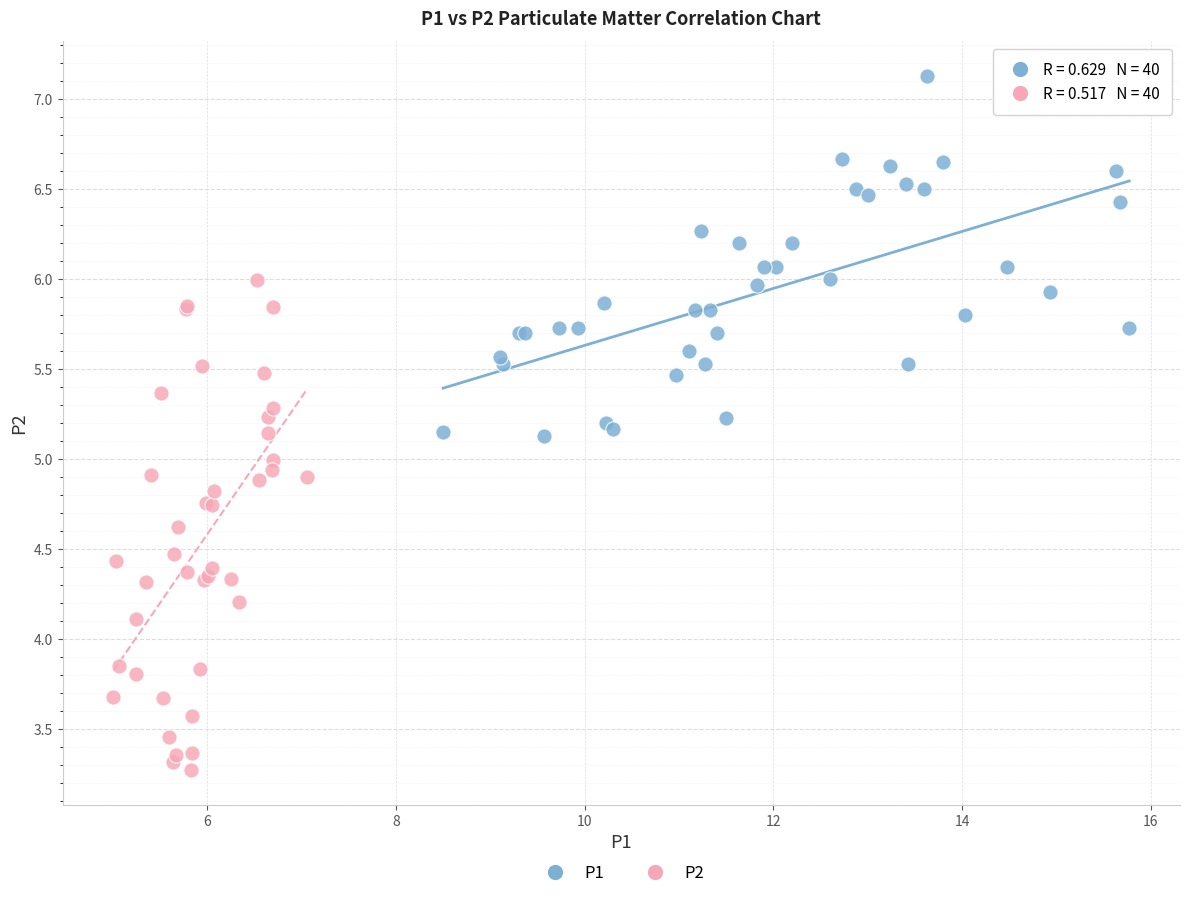

Which series has the widest spread of Y values?

P2